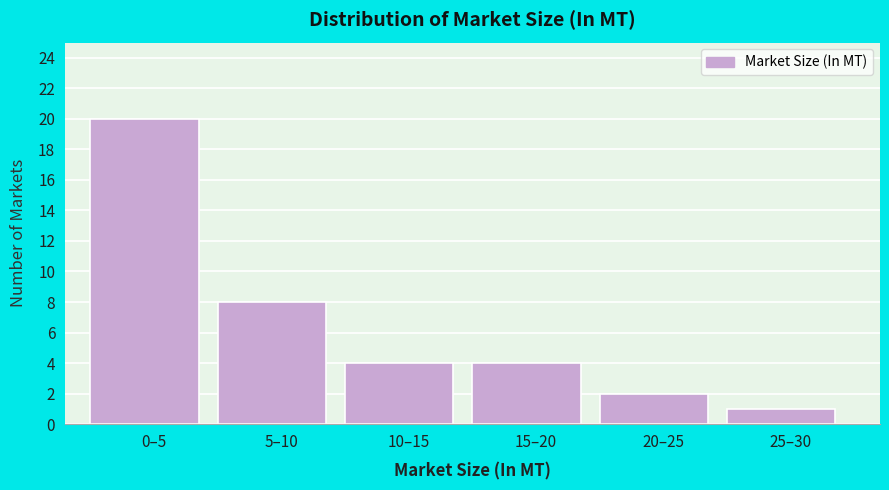

Reading left to right, list all the values displayed in this chart.

20	8	4	4	2	1